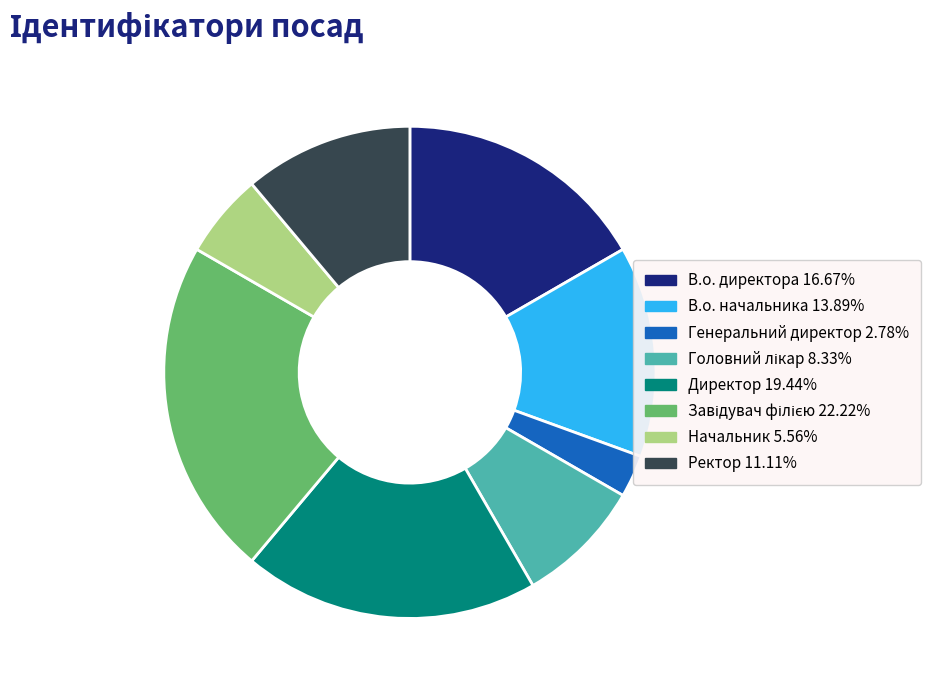

Combined, do Начальник and Ректор account for over 50%?

No